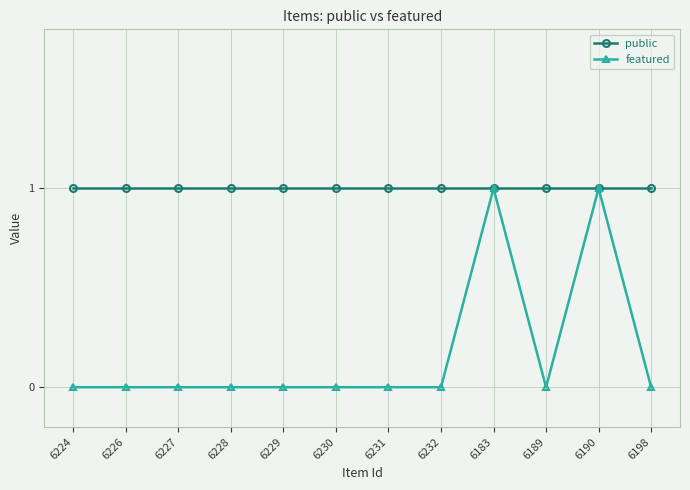

Rank the series by their average value, from lowest to highest.

featured, public